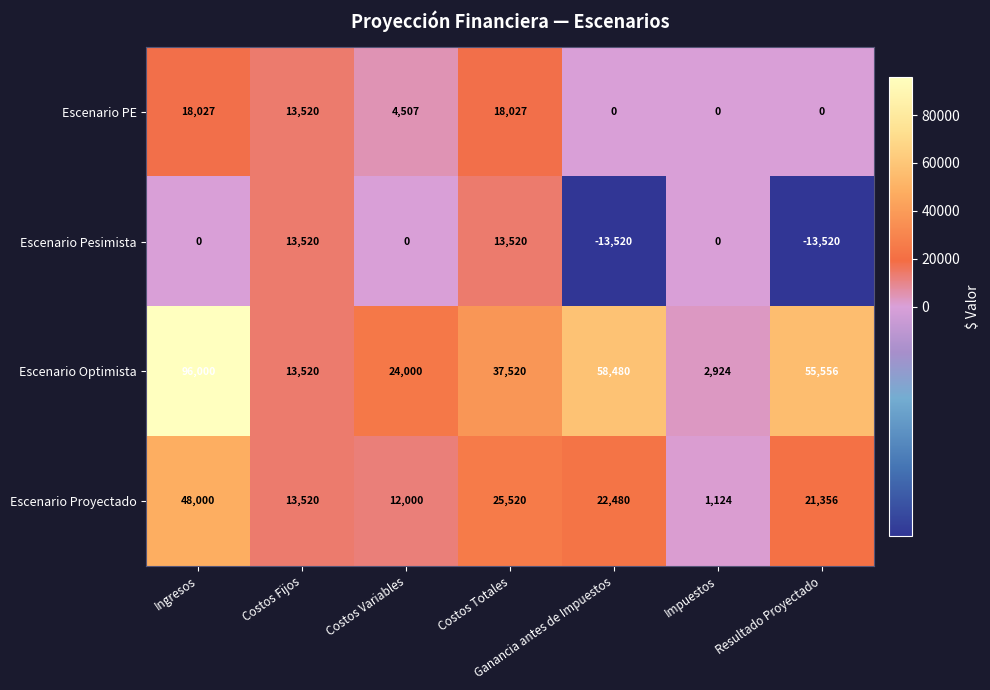

At how many categories does at least one series exceed 55070?

3